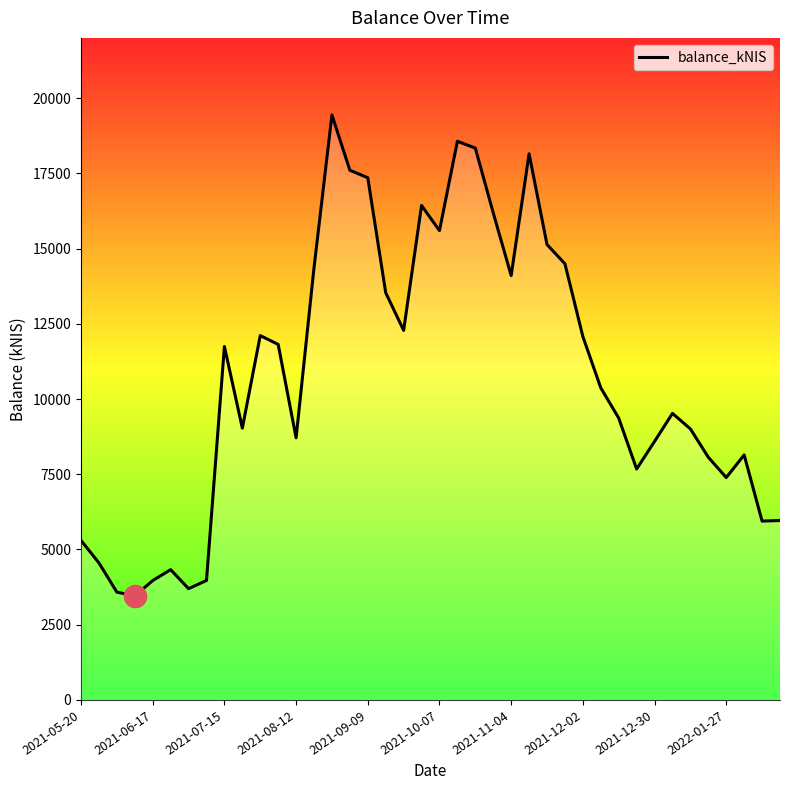

What is the smallest value displayed?

3458.8